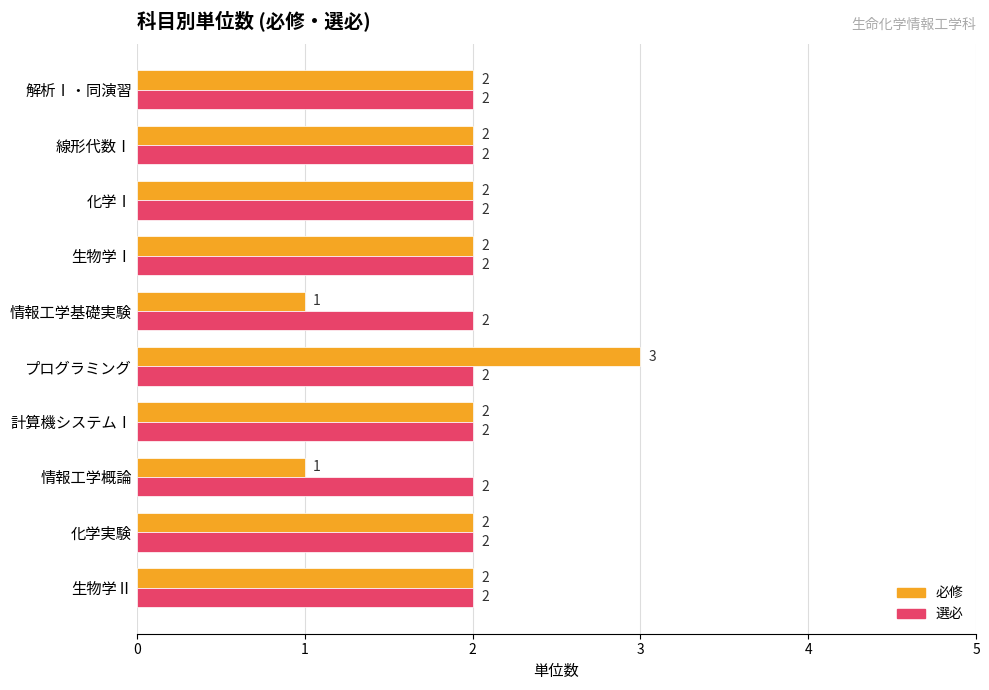

What are all the series names shown in the legend?

必修, 選必